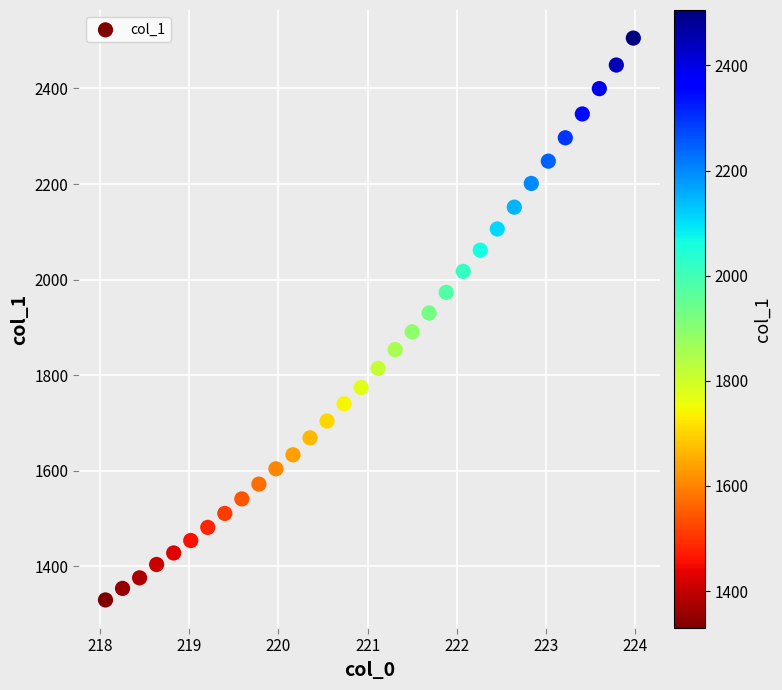

What is the range of X values (max minus min)?

5.9